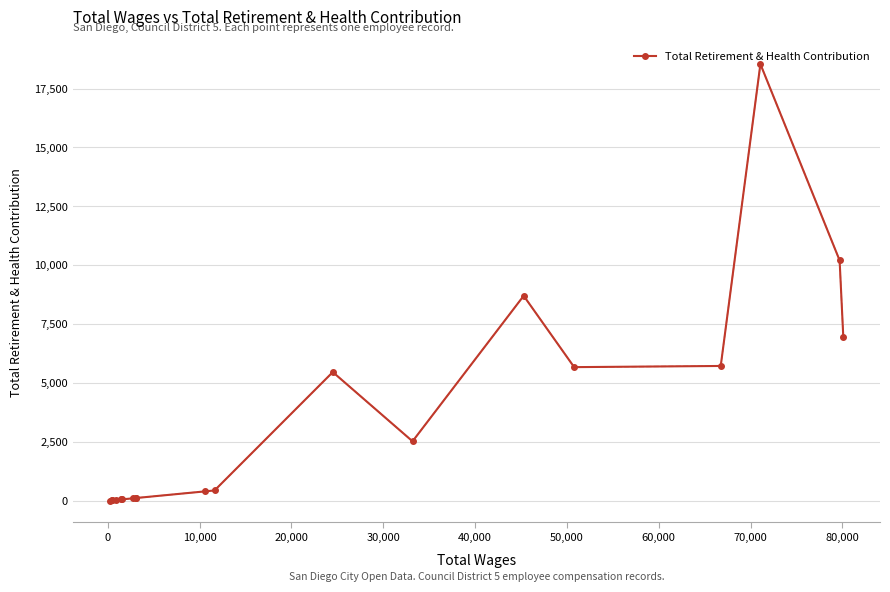

What is the difference between the second highest and minimum values?

10199